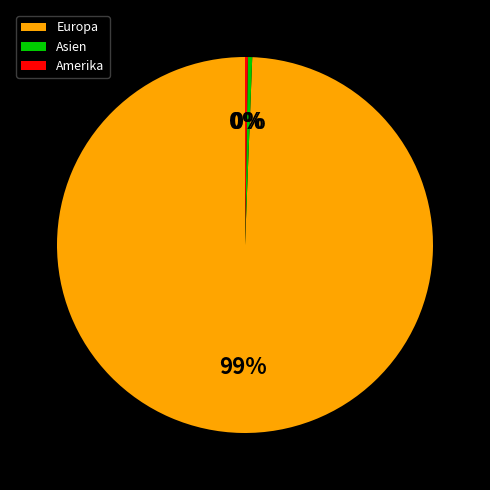

To the nearest percent, what is the combined percentage of Europa and Asien?

100%